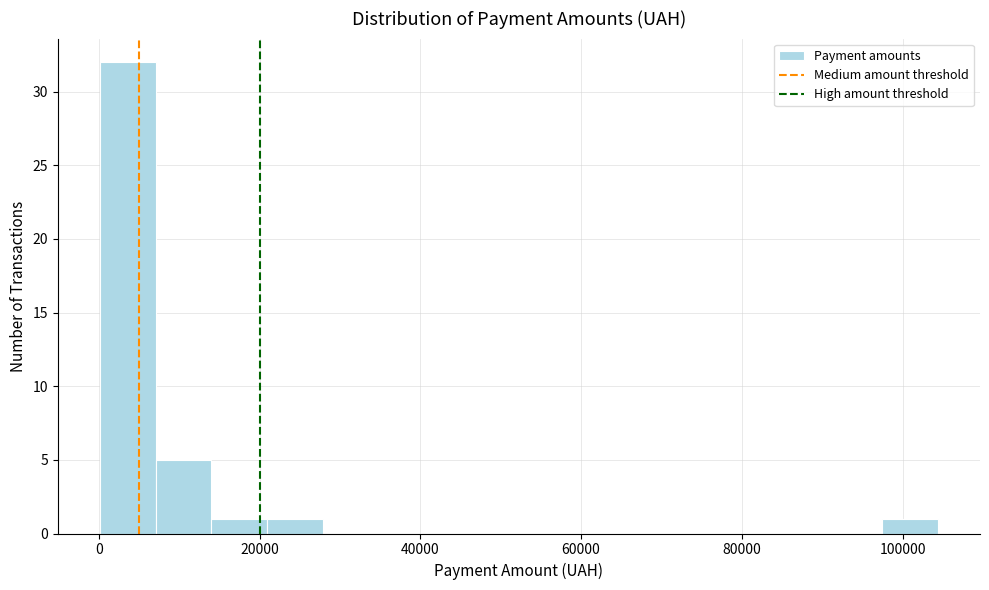

Read against the x-axis, roughly where is the centre of the tallest bar?

4000